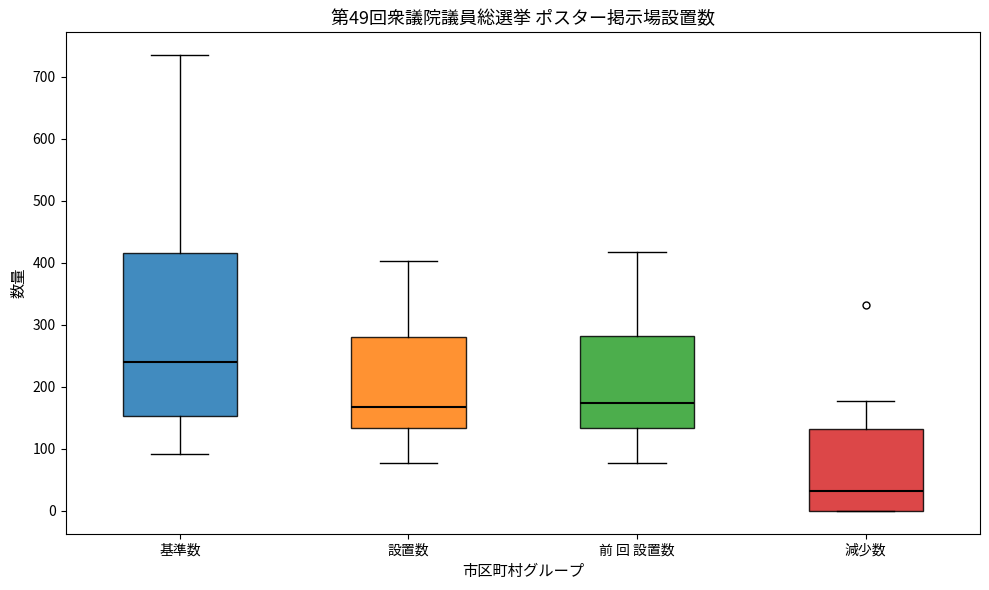

Which box's median line is the highest?

基準数